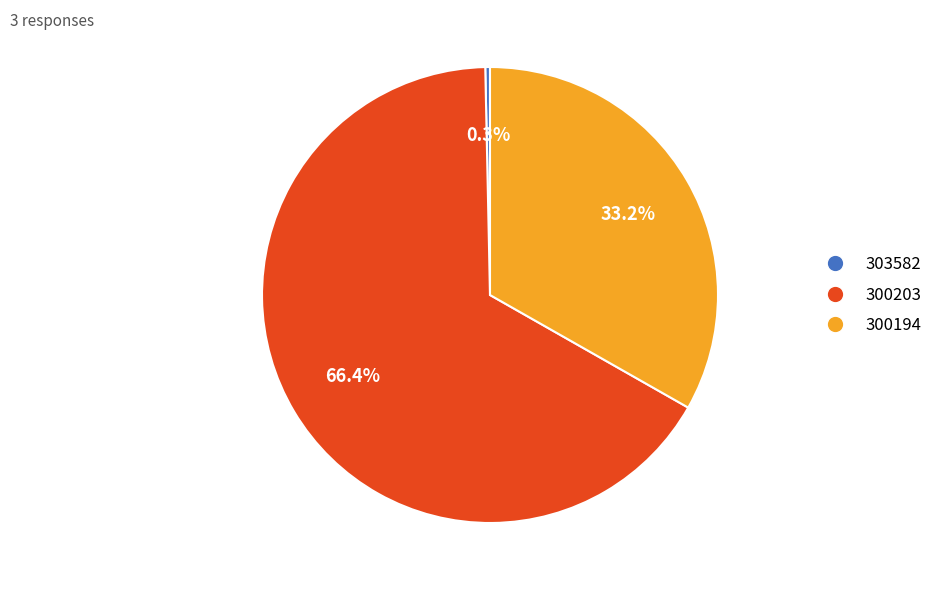

Does 303582 account for over 50% of the chart?

No